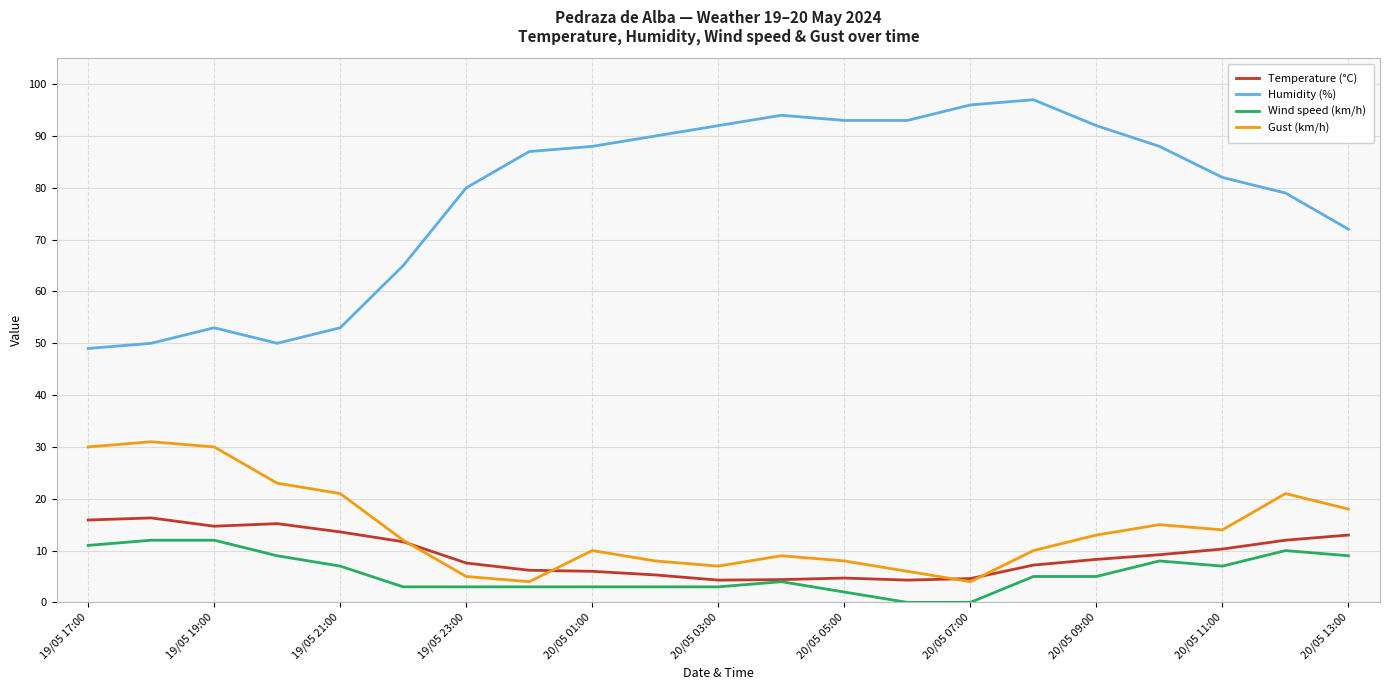

Which series has the largest range (max minus min)?

Humidity (%)